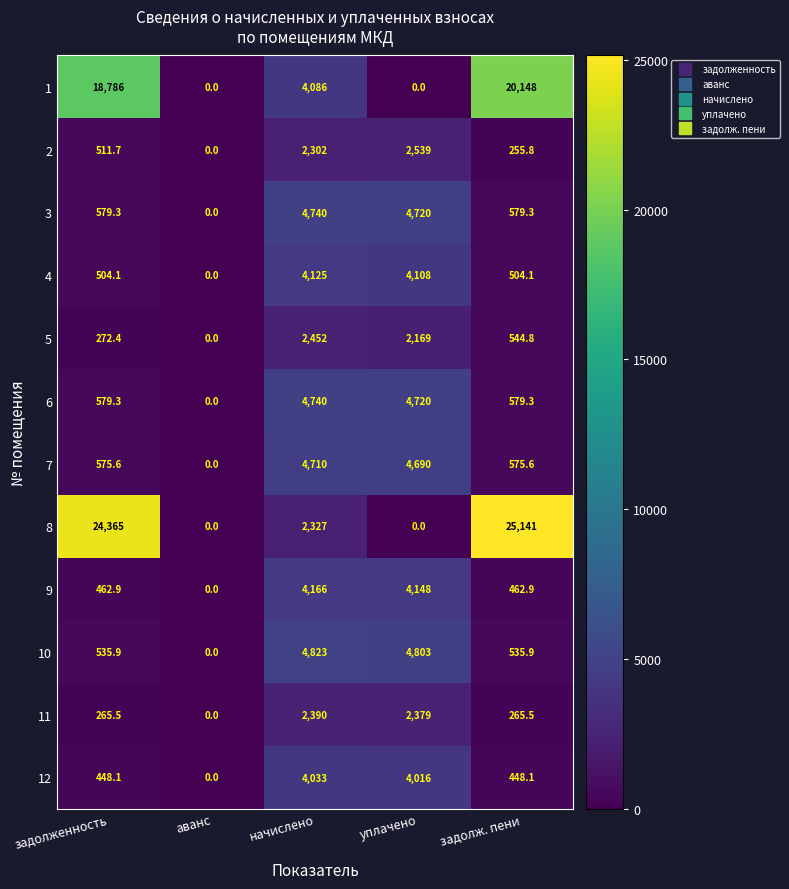

Which series has the widest spread of values?

8